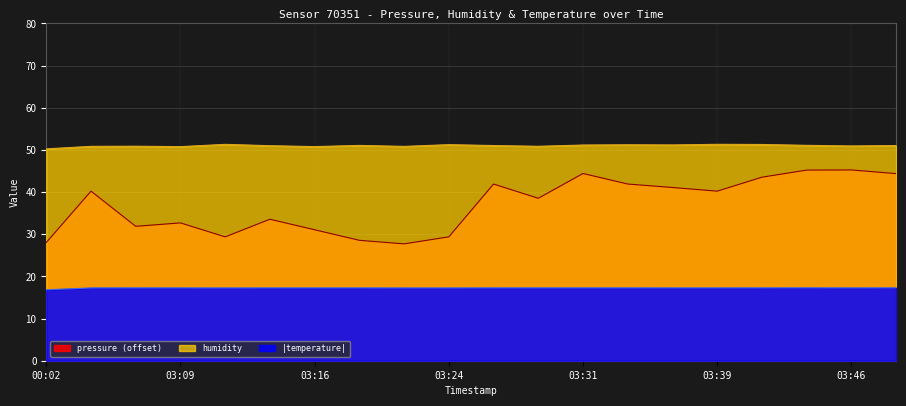

What is the difference between the humidity values at 03:03 and 03:31?

0.3